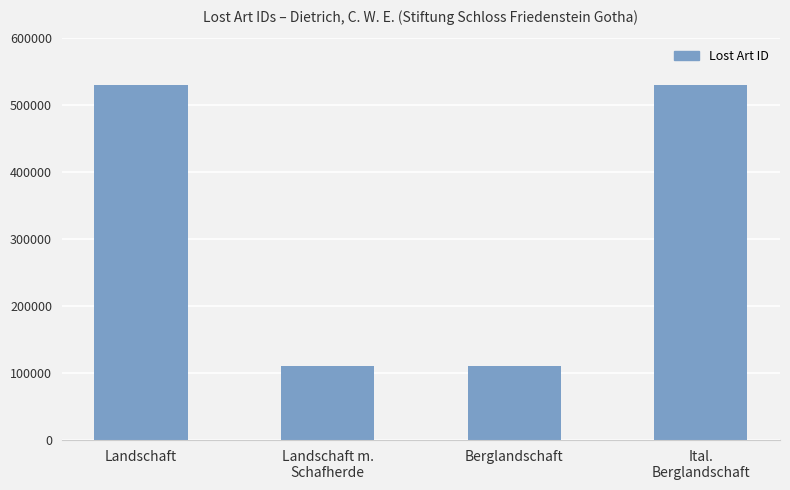

What is the minimum value shown in the chart?

110787